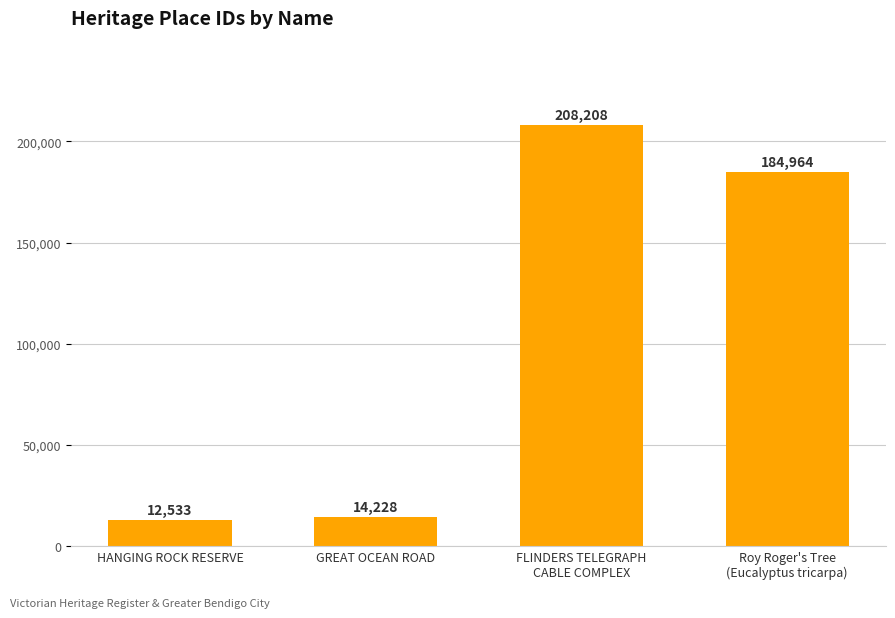

What is the value of the 2nd bar from the left?

14228